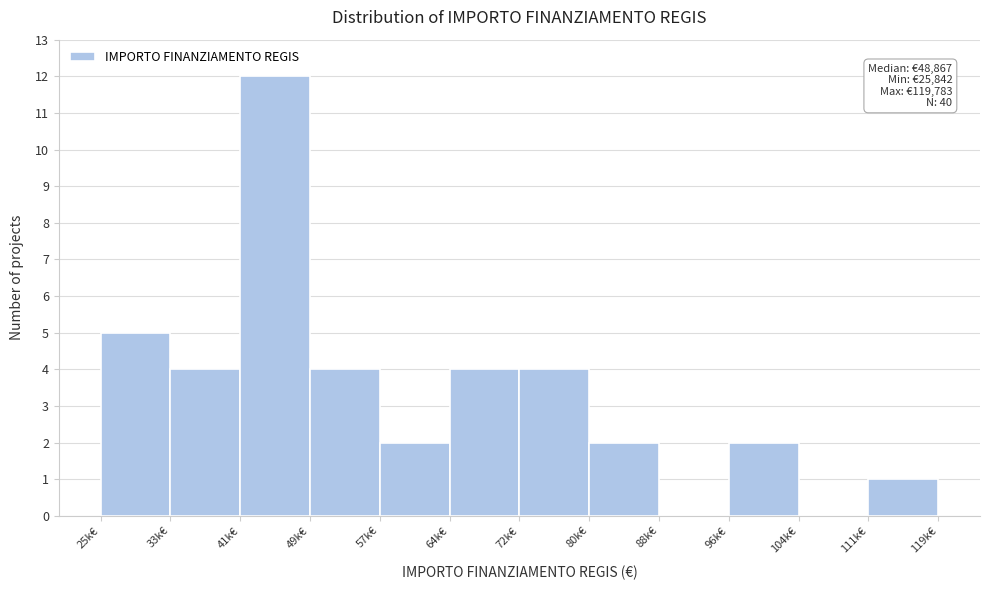

Reading left to right, list all the values displayed in this chart.

25k€=5	33k€=4	41k€=12	49k€=4	57k€=2	64k€=4	72k€=4	80k€=2	88k€=0	96k€=2	104k€=0	111k€=1